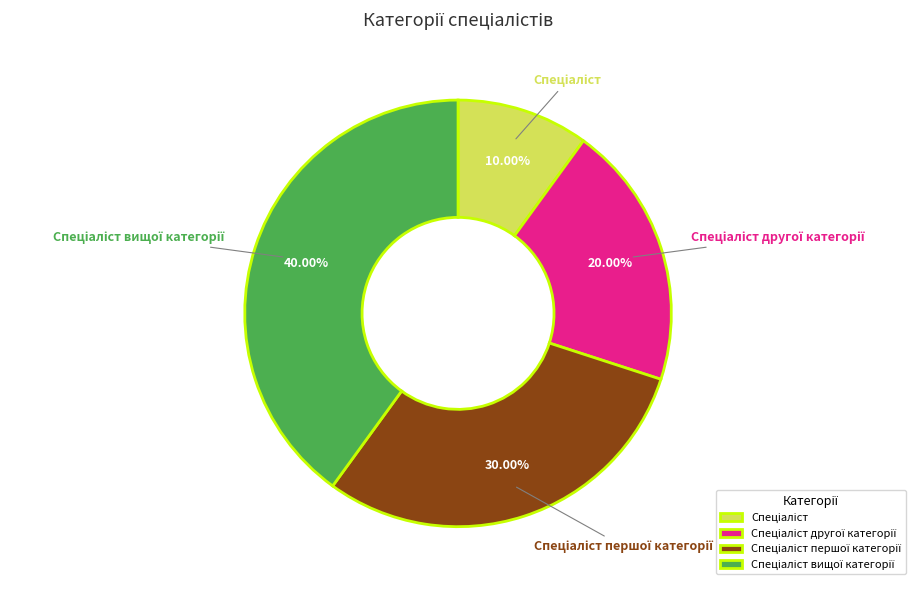

Does any single category account for the majority?

No